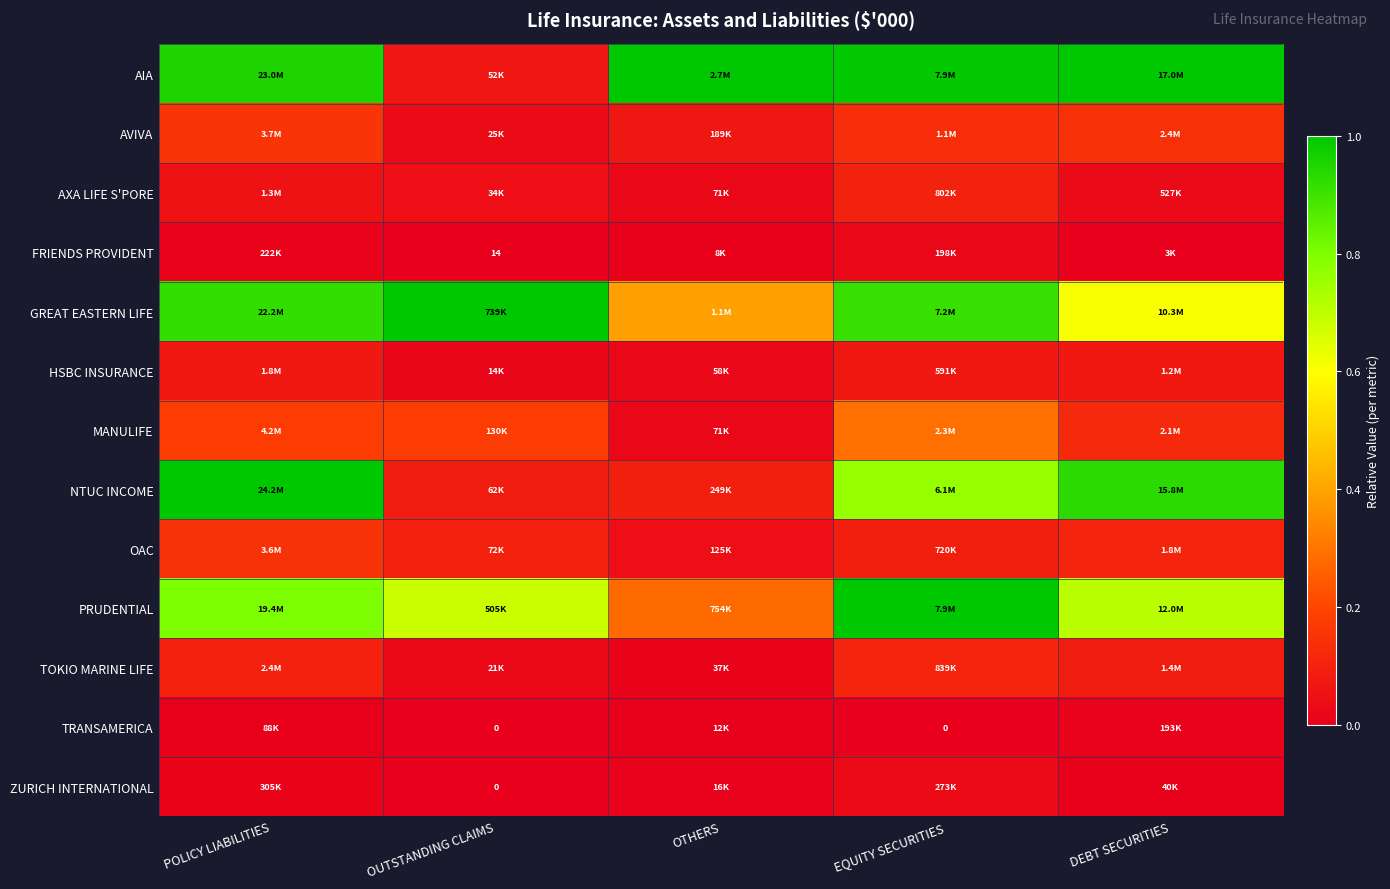

Is it true that MANULIFE equals 0.2 at EQUITY SECURITIES?

False